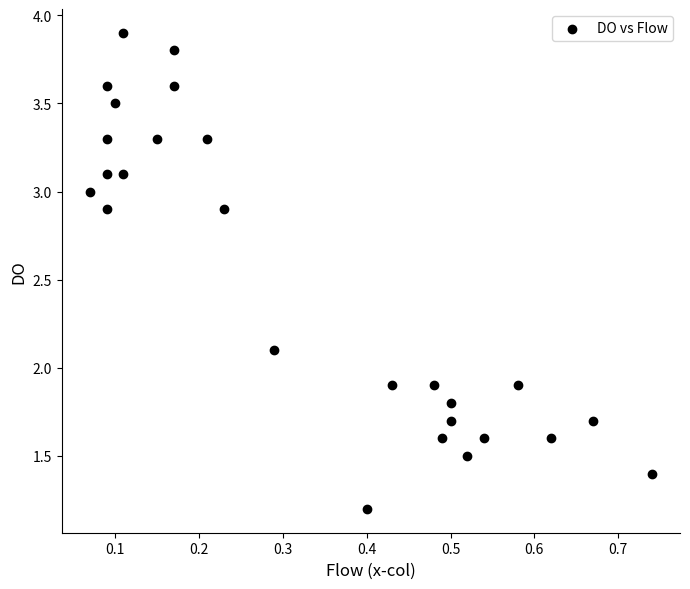

What is the range of X values (max minus min)?

0.7